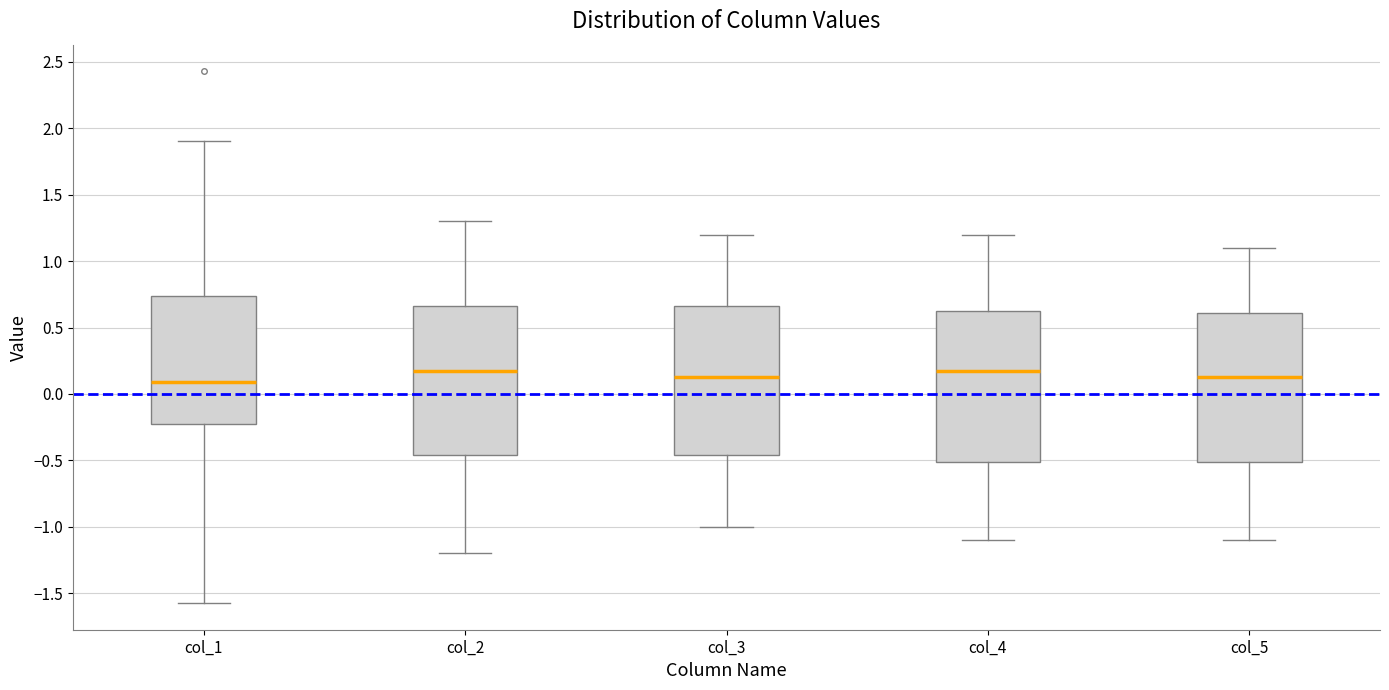

Reading left to right, transcribe this box plot: for each box, give where its median line is, the range the box spans, and where its two whiskers end, as read against the y-axis. The values are not printed on the chart, so give them approximately, as read against the axis.

col_1: median 0.10, box -0.20 to 0.75, whiskers -1.55 to 1.90
col_2: median 0.20, box -0.45 to 0.65, whiskers -1.20 to 1.30
col_3: median 0.15, box -0.45 to 0.65, whiskers -1.00 to 1.20
col_4: median 0.20, box -0.50 to 0.65, whiskers -1.10 to 1.20
col_5: median 0.15, box -0.50 to 0.60, whiskers -1.10 to 1.10